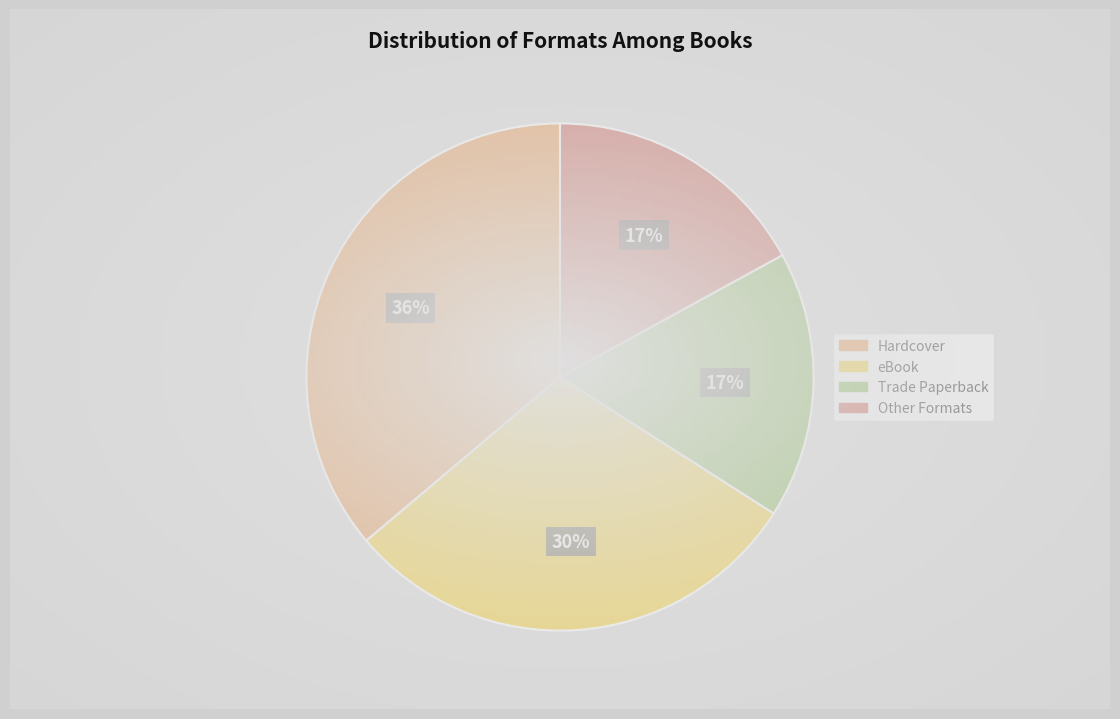

Count the number of slices in the pie.

4